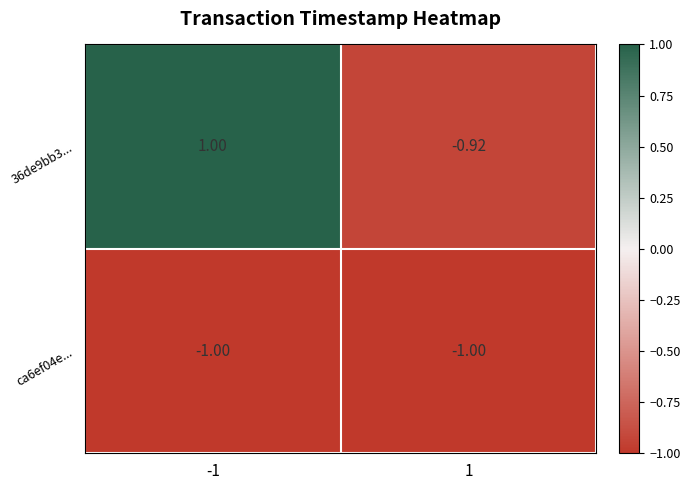

Is the value of 36de9bb3... at -1 greater than the value of ca6ef04e... at -1?

Yes